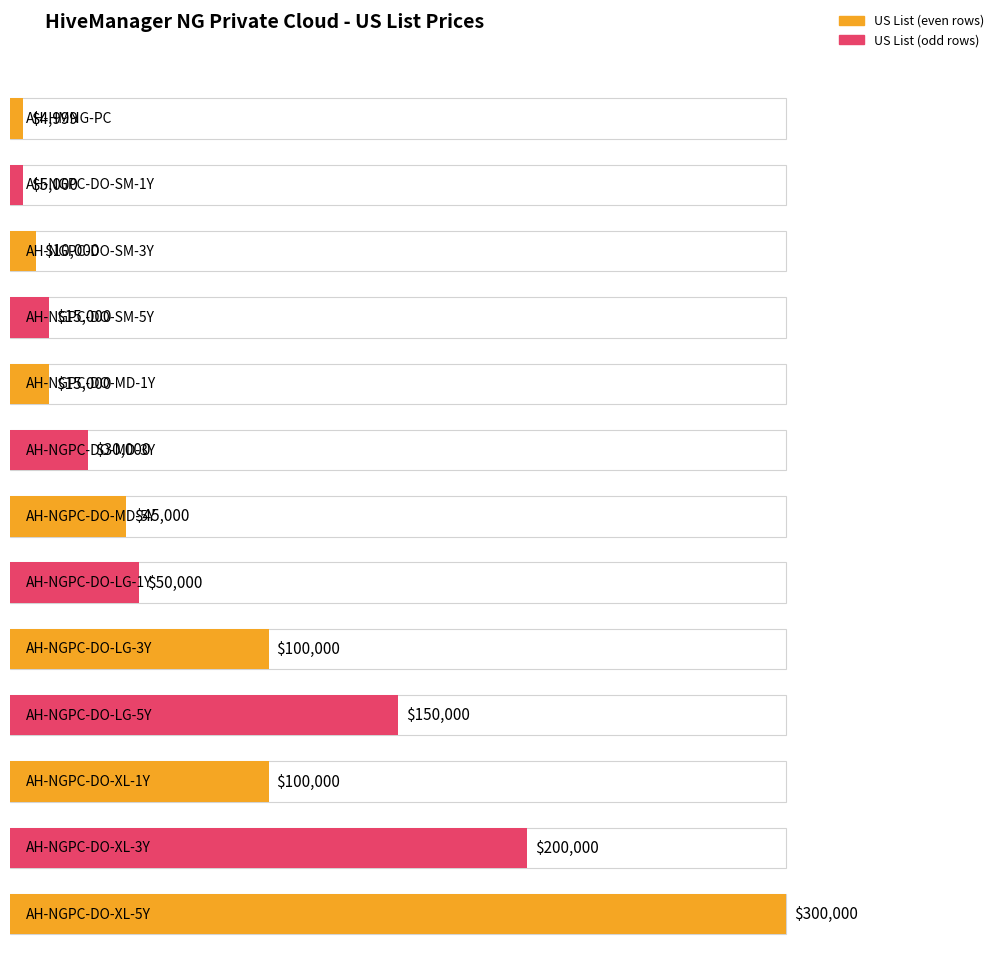

Reading right to left, list all the values displayed in this chart.

AH-NGPC-DO-XL-5Y=300000	AH-NGPC-DO-XL-3Y=200000	AH-NGPC-DO-XL-1Y=100000	AH-NGPC-DO-LG-5Y=150000	AH-NGPC-DO-LG-3Y=100000	AH-NGPC-DO-LG-1Y=50000	AH-NGPC-DO-MD-5Y=45000	AH-NGPC-DO-MD-3Y=30000	AH-NGPC-DO-MD-1Y=15000	AH-NGPC-DO-SM-5Y=15000	AH-NGPC-DO-SM-3Y=10000	AH-NGPC-DO-SM-1Y=5000	AH-HMNG-PC=4999